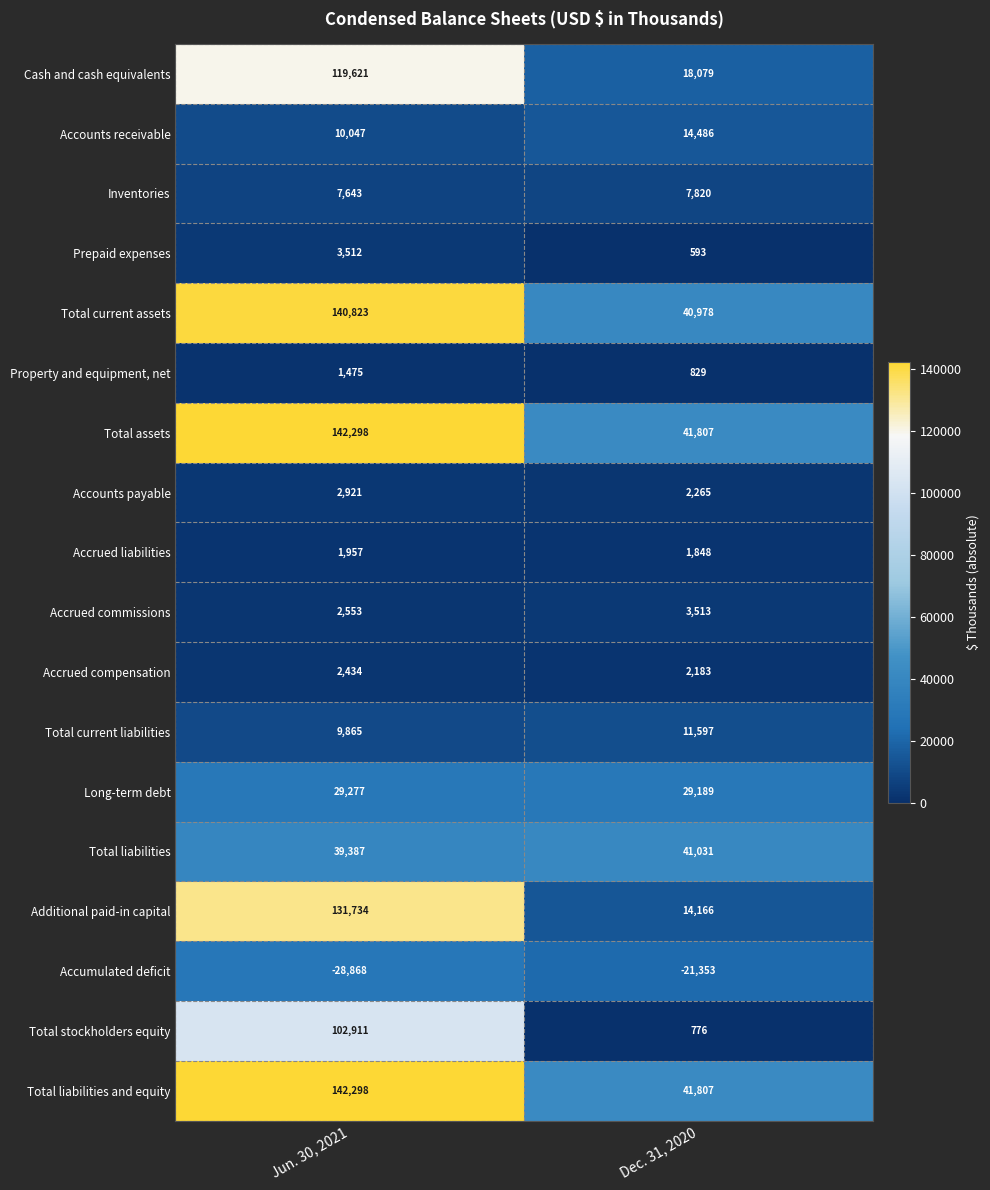

How many values in the Long-term debt series are below 29277?

1